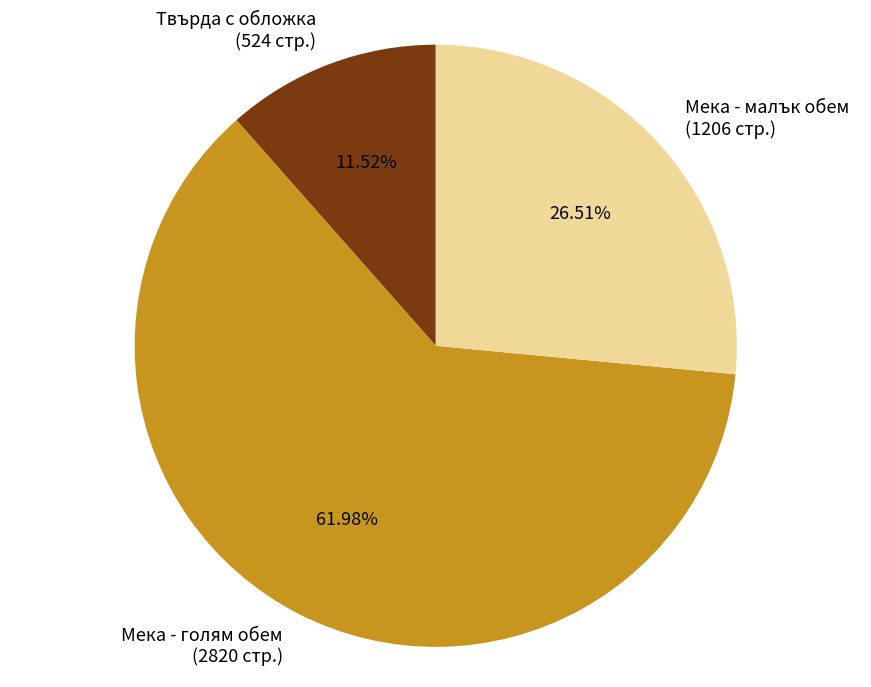

Rank the categories by value from lowest to highest.

Твърда с обложка (524 стр.), Мека - малък обем (1206 стр.), Мека - голям обем (2820 стр.)